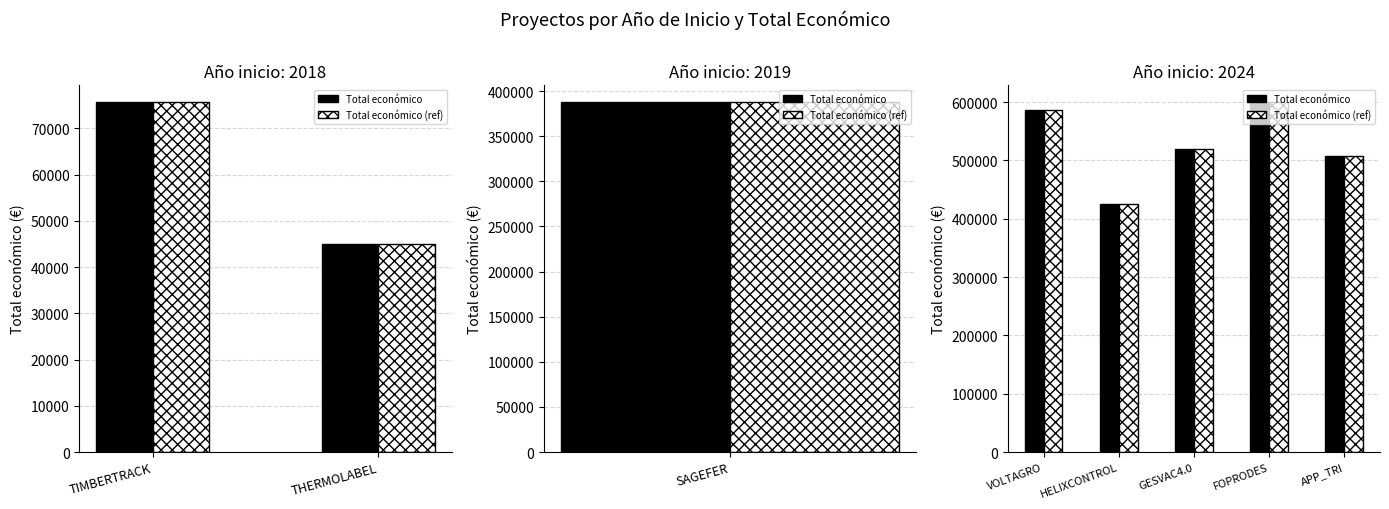

The value of Total económico (ref) at FOPRODES is 353299. True or false?

False